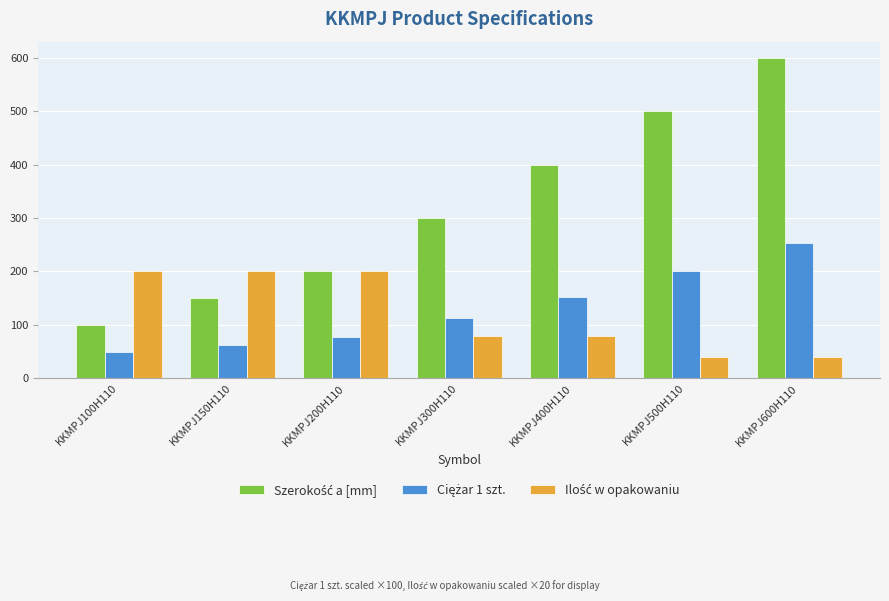

How many groups of bars are there?

7